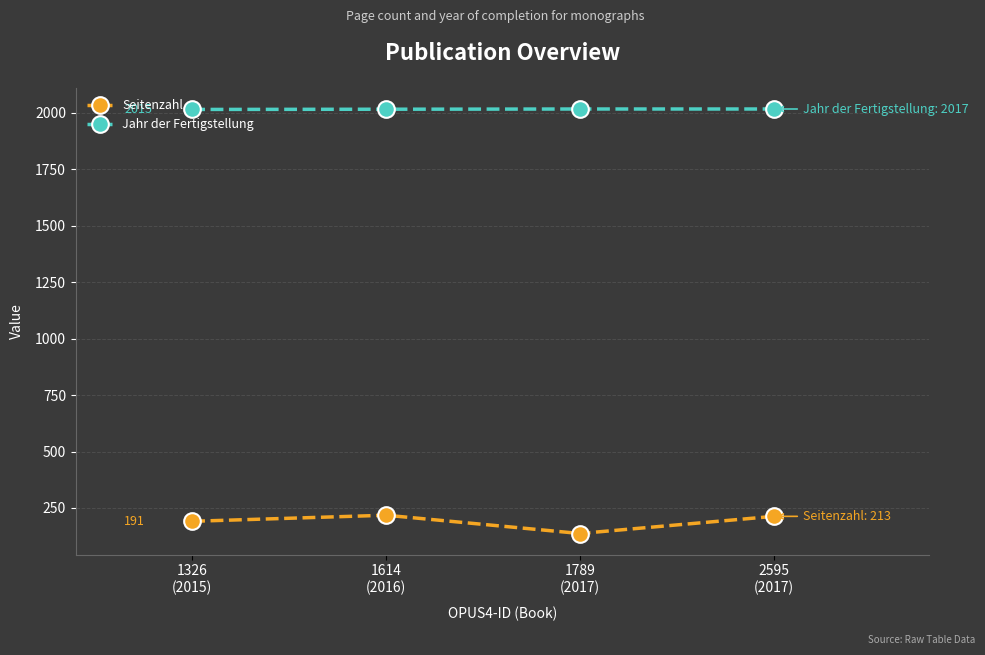

What is the highest value of the Seitenzahl series?

218